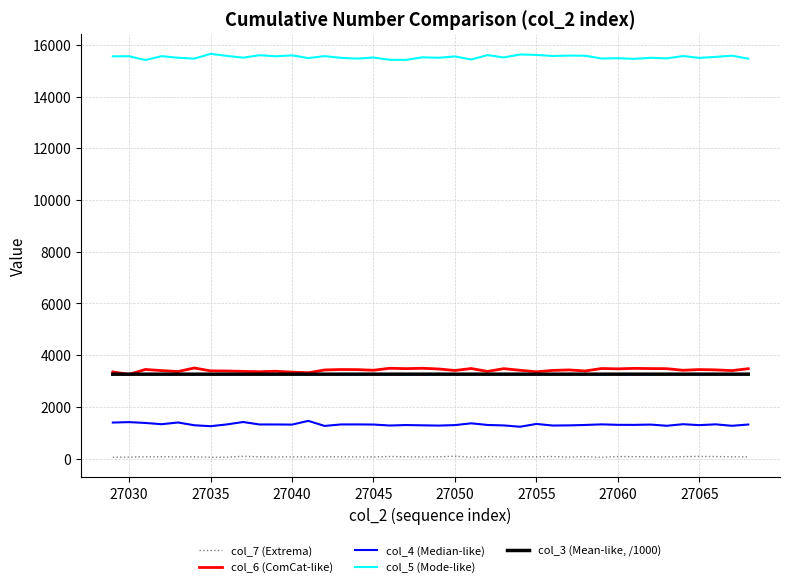

What is the difference between the second highest and minimum values in the col_3 (Mean-like, /1000) series?

0.4